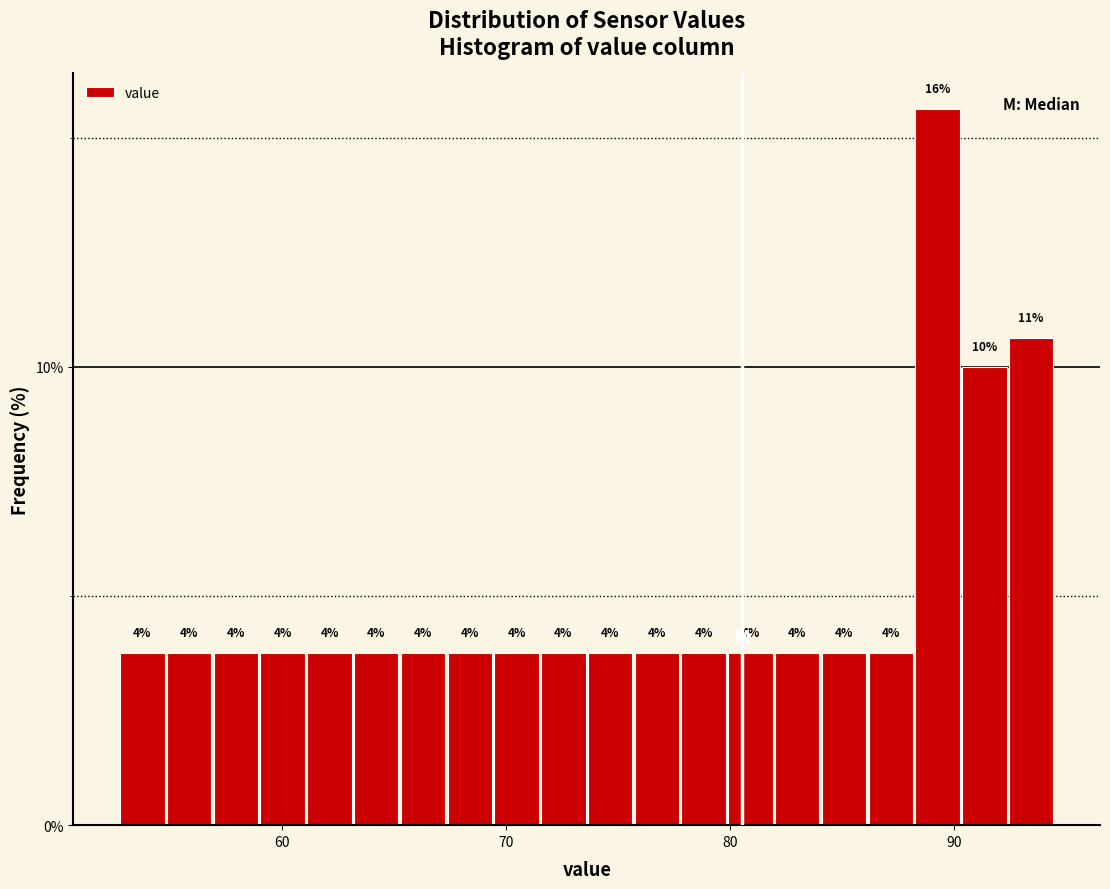

Around what value on the x-axis is the tallest bar? Give the approximate position of its centre, as read against the axis.

89